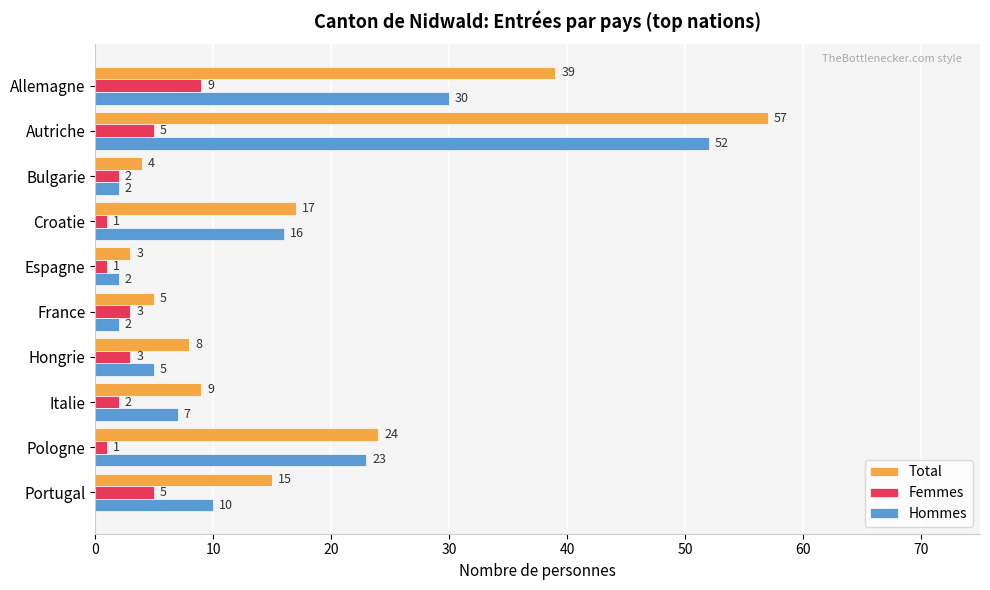

Which series has the largest range (max minus min)?

Total